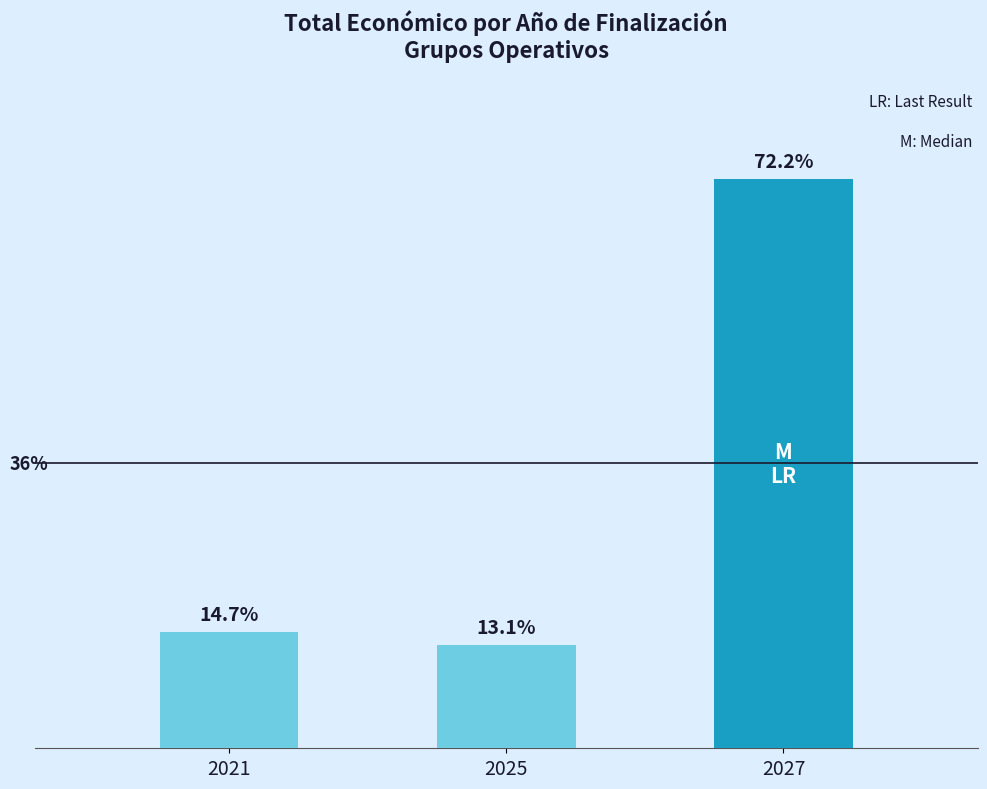

What is the difference between the second highest and minimum values?

66551